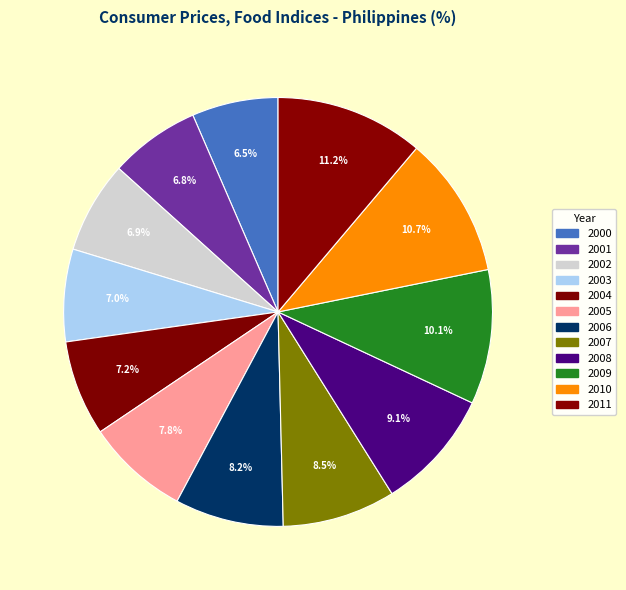

To the nearest percent, what portion does 2009 represent?

10%